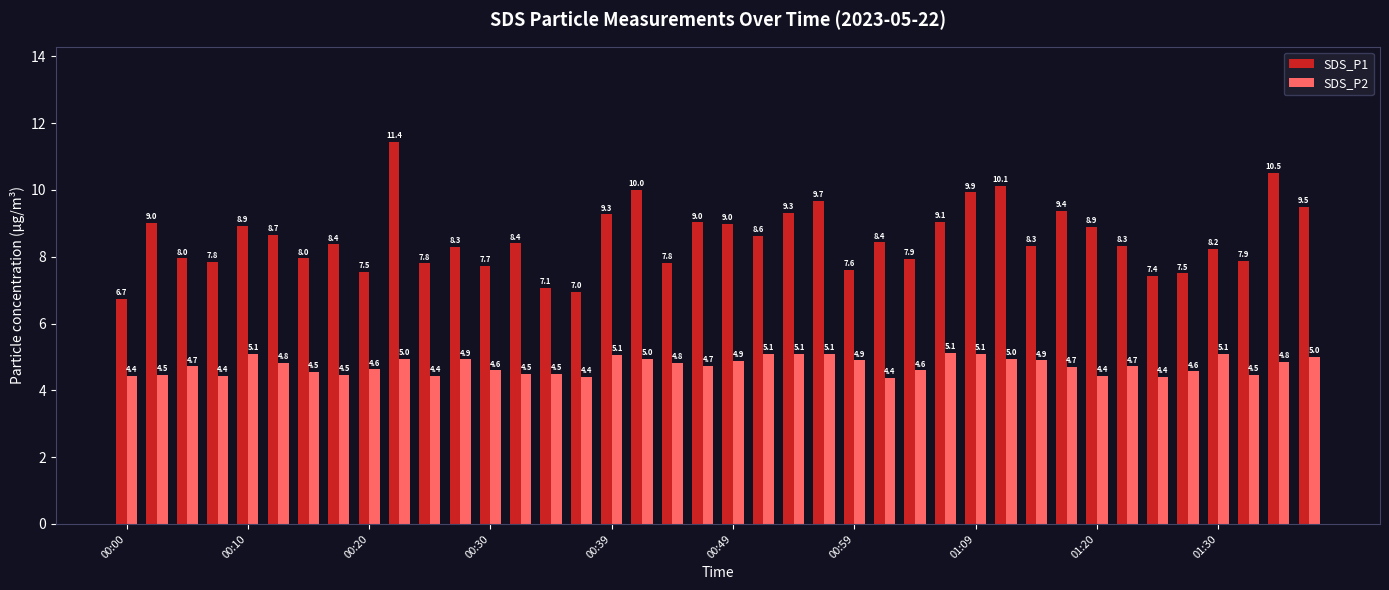

Which series has the widest spread of values?

SDS_P1